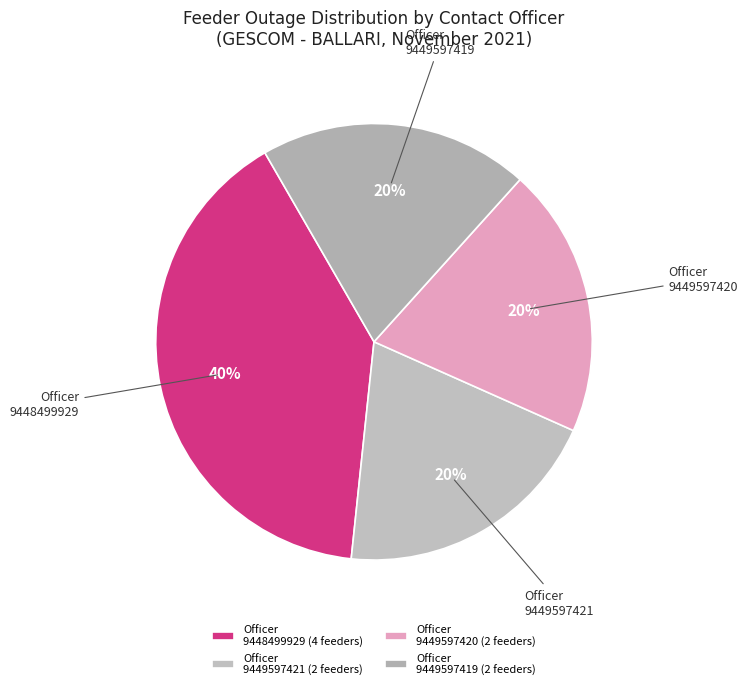

Does any single category account for the majority?

No